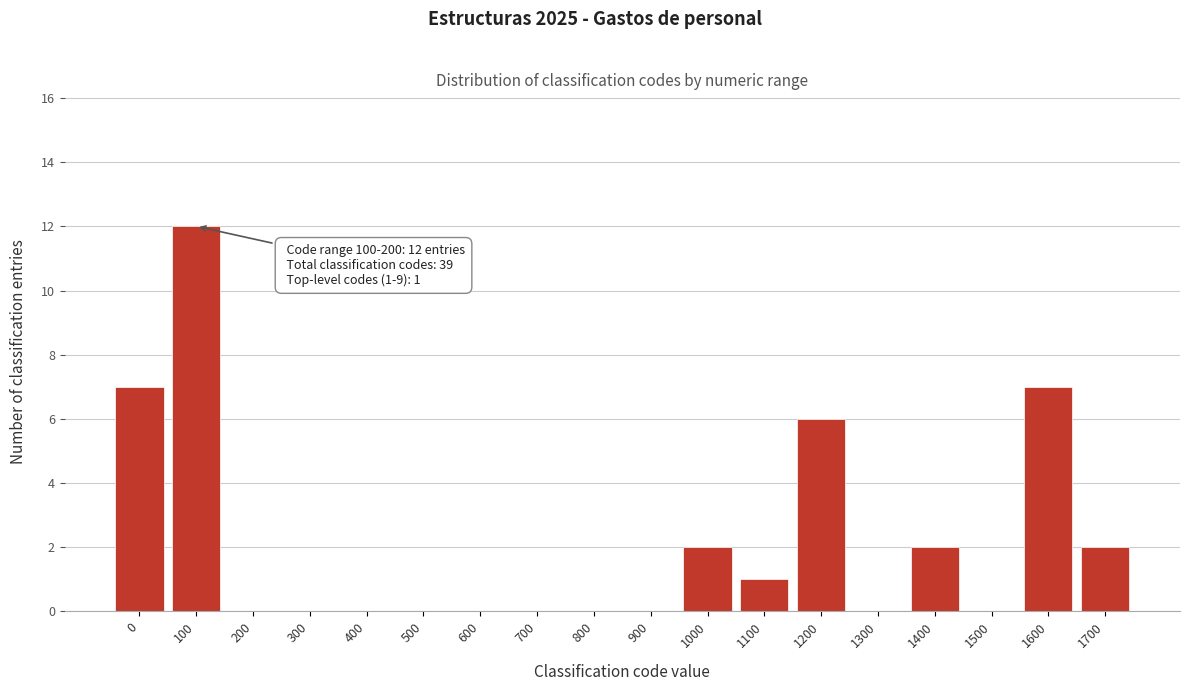

Reading left to right, what are all the values shown in this chart?

0=7	100=12	200=0	300=0	400=0	500=0	600=0	700=0	800=0	900=0	1000=2	1100=1	1200=6	1300=0	1400=2	1500=0	1600=7	1700=2